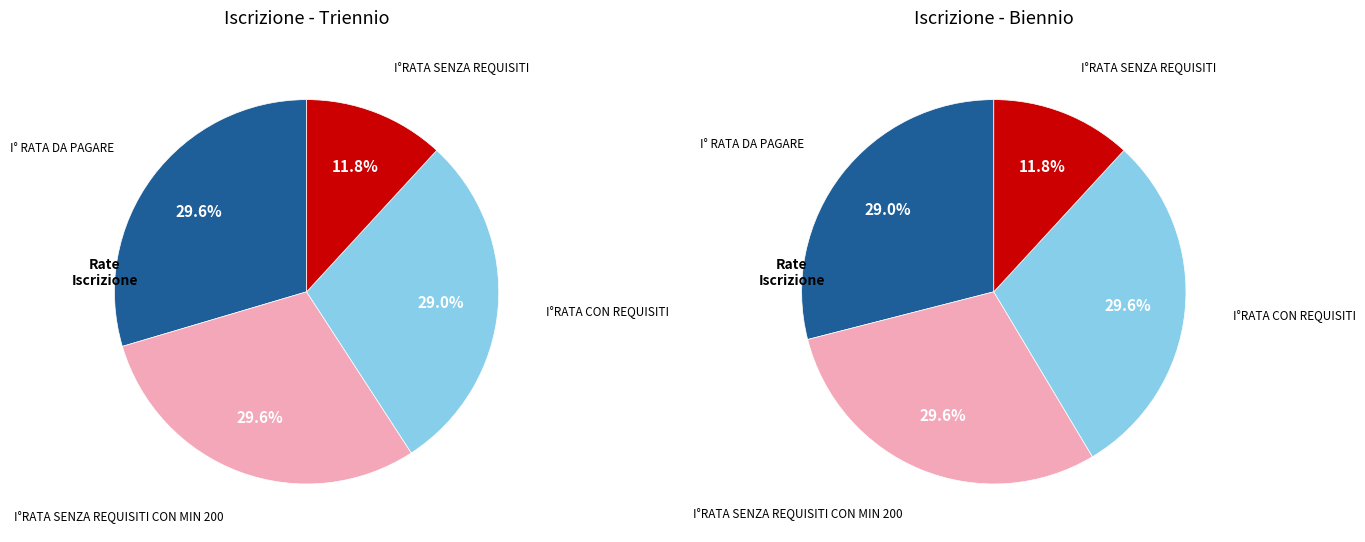

Rank the categories by value from highest to lowest.

I° RATA DA PAGARE, I°RATA SENZA REQUISITI CON MIN 200, I°RATA CON REQUISITI, I°RATA SENZA REQUISITI